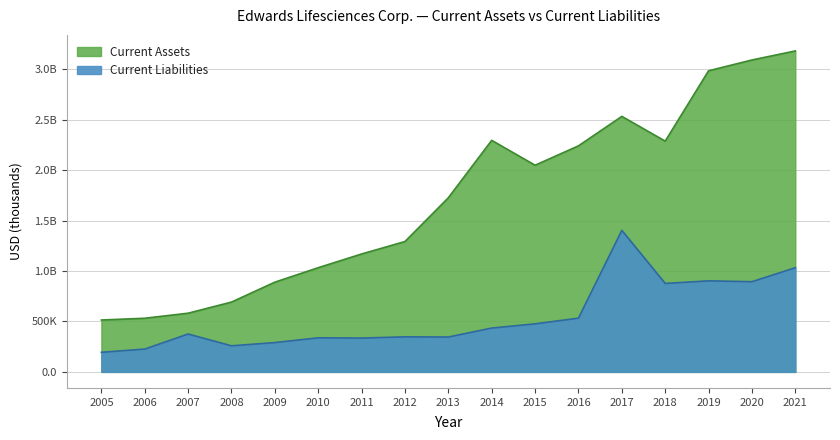

What is the difference between the maximum and second lowest values in the Current Liabilities series?

1176700